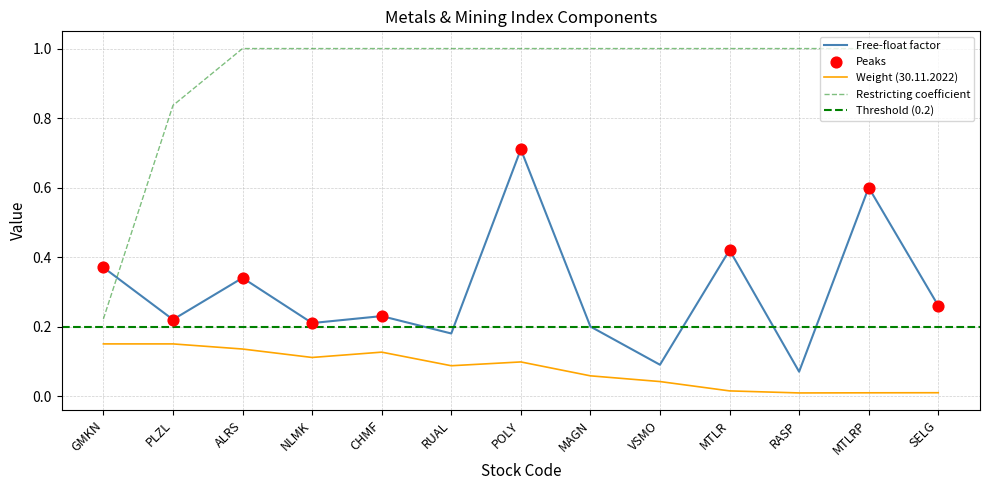

What is the total value across all series at POLY?

1.8